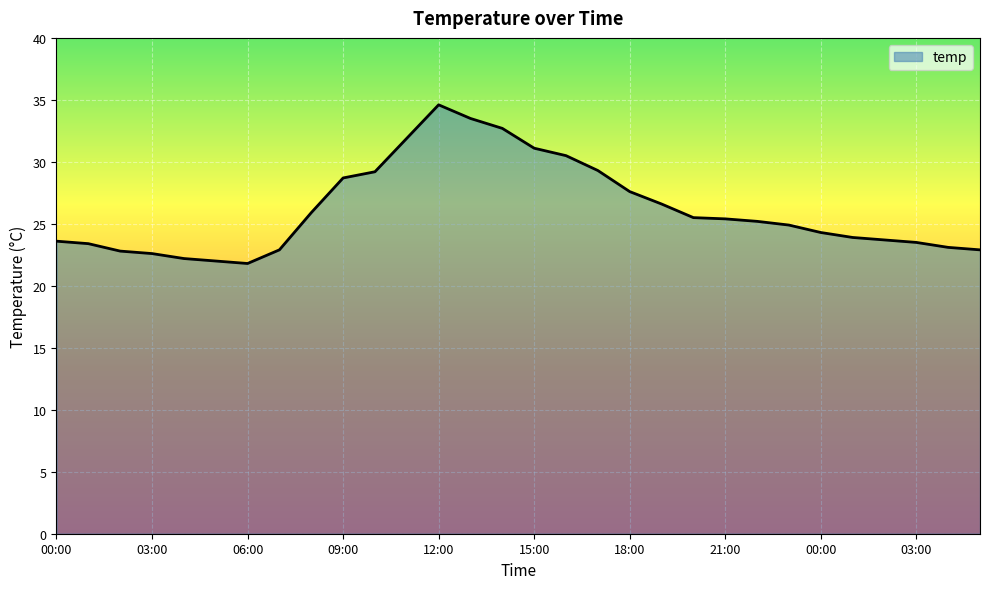

What is the greatest value displayed?

34.6